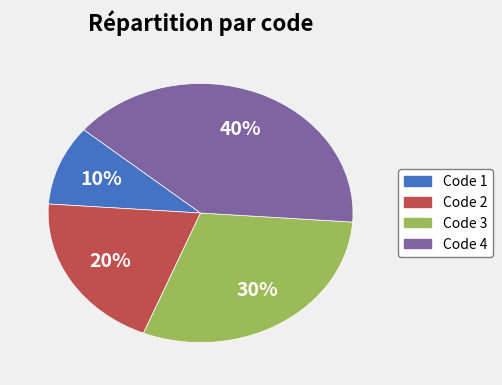

Which slice is the smallest?

Code 1